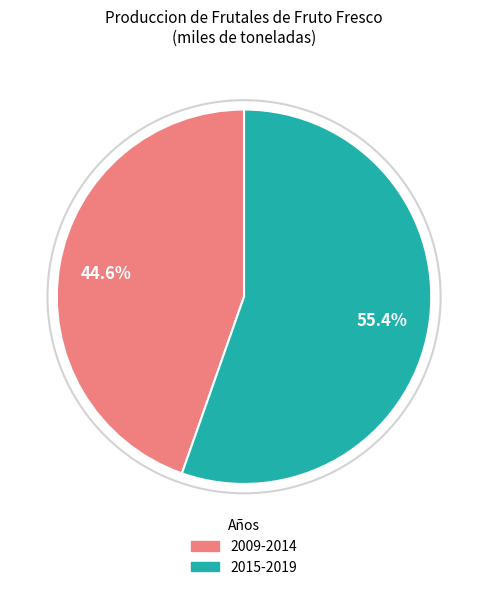

Does any single category account for the majority?

Yes